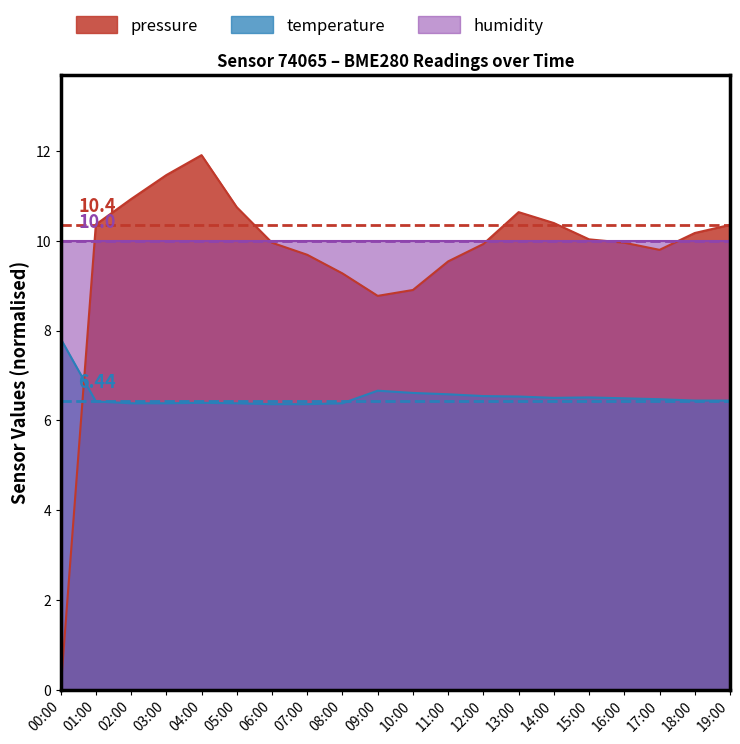

Is the value of pressure at 07:00 greater than the value of temperature at 00:00?

Yes